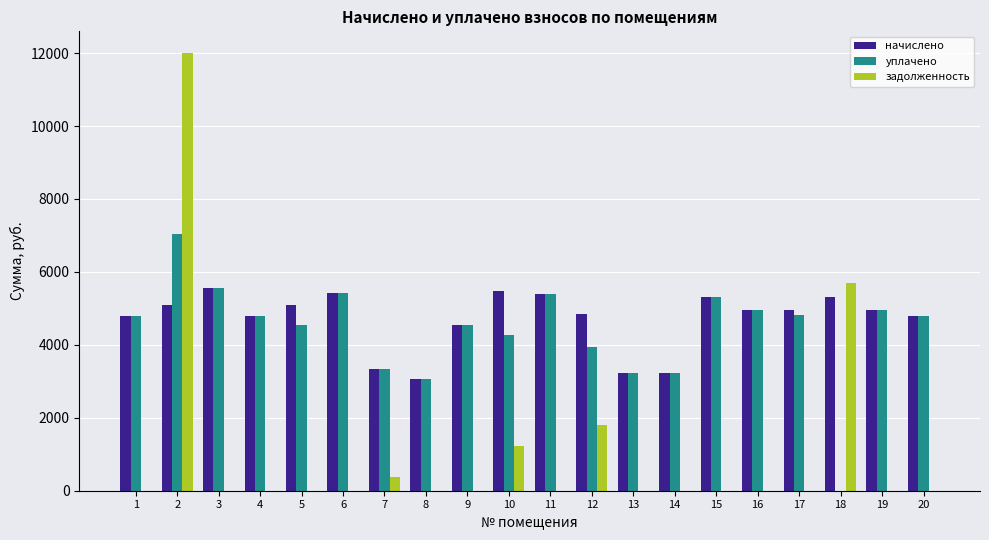

How many groups of bars are there?

20